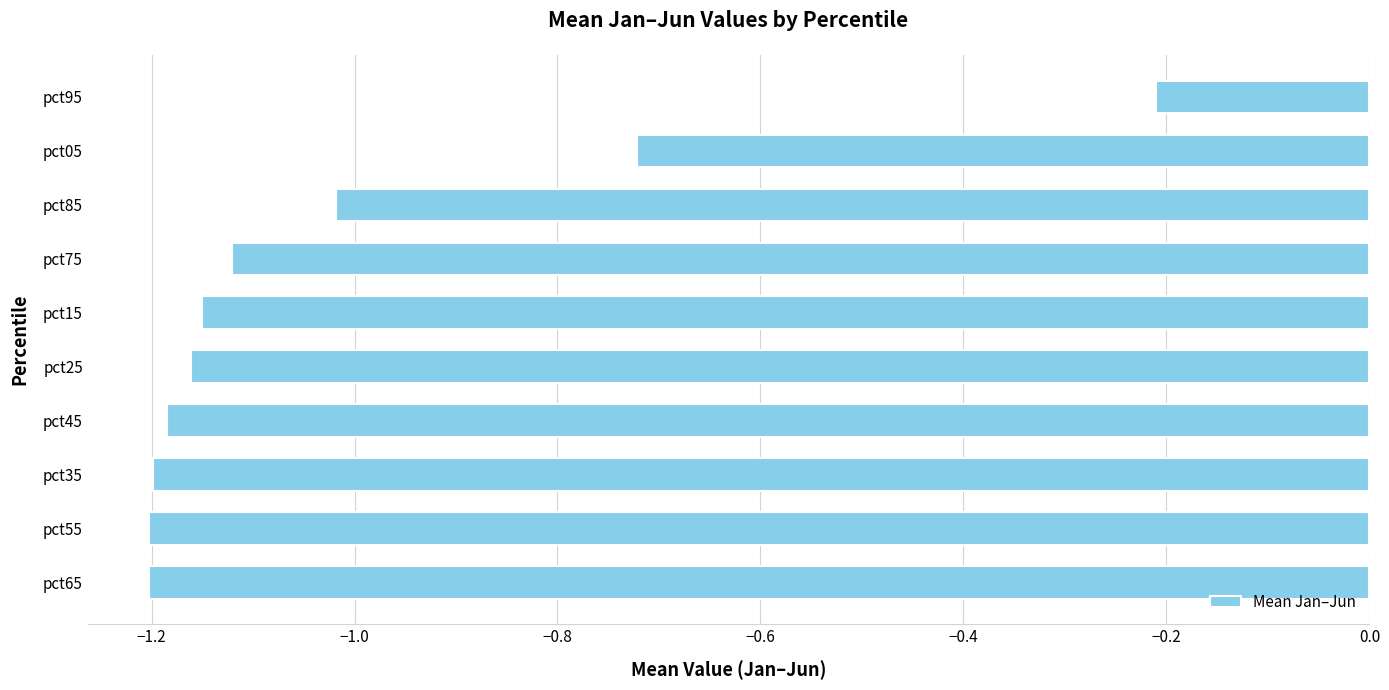

At which label is the value closest to 0?

pct95